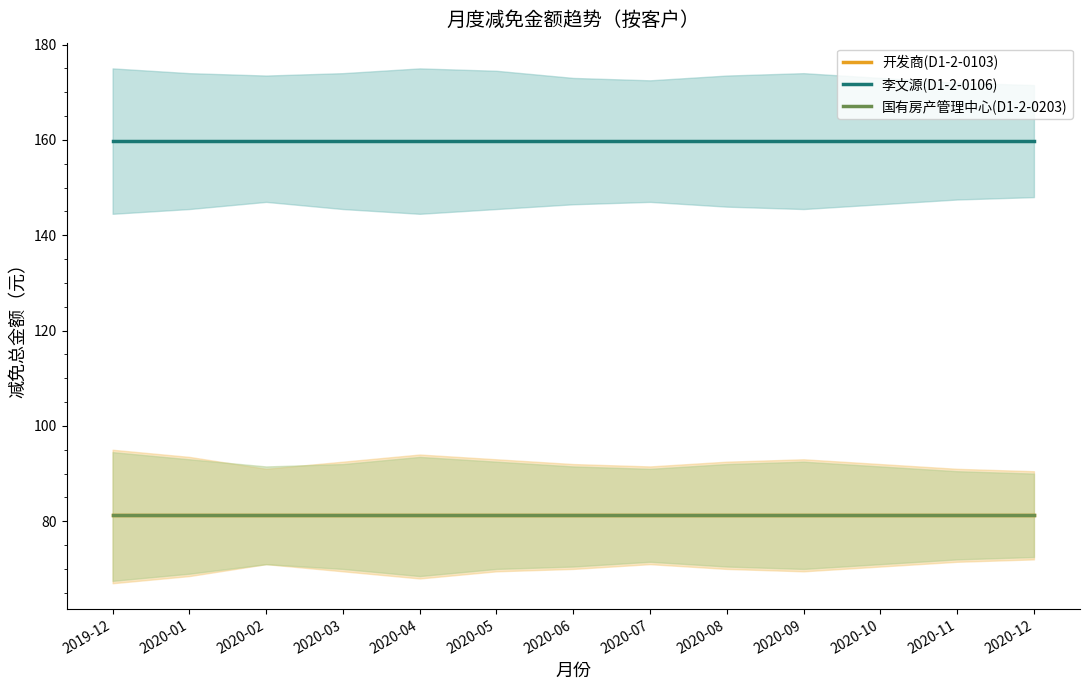

Is this an area chart (filled region under the line)?

No